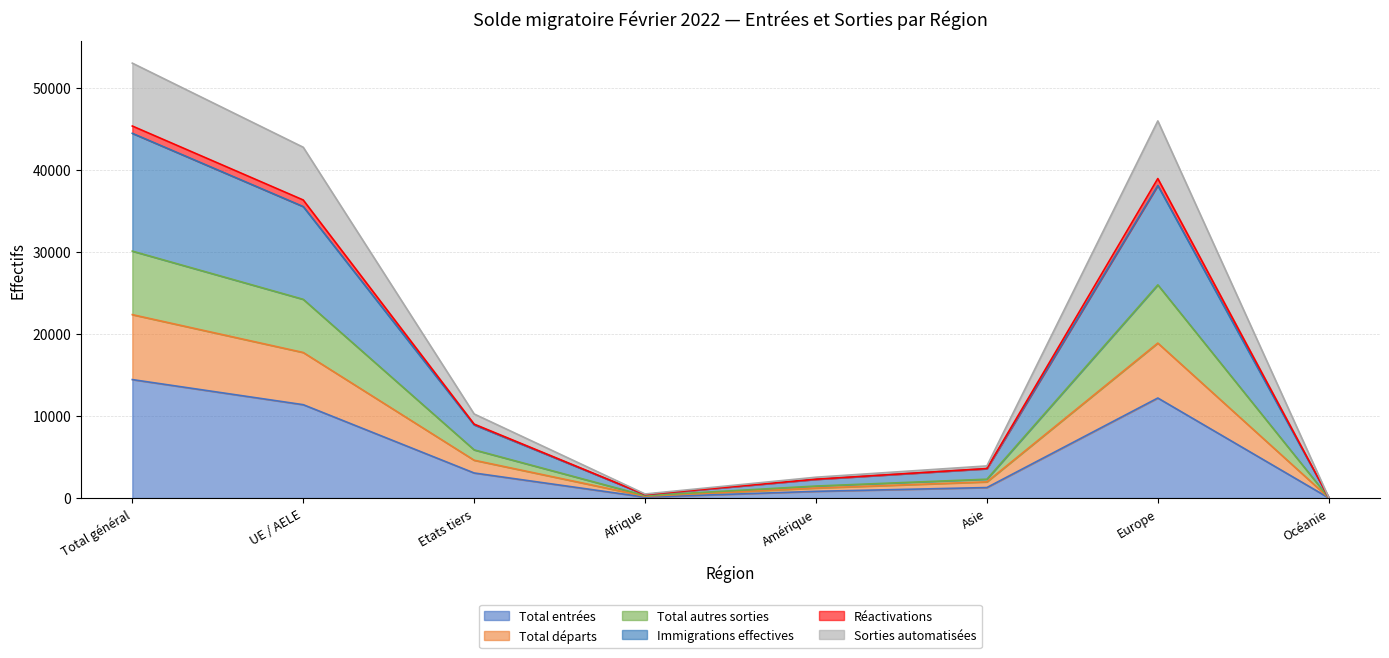

What is the greatest value displayed?

53004